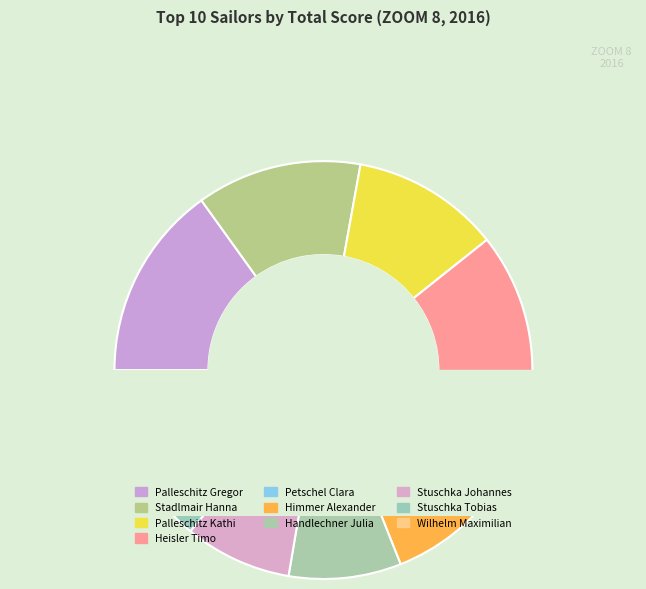

Between Heisler Timo and Stuschka Johannes, which is larger?

Heisler Timo